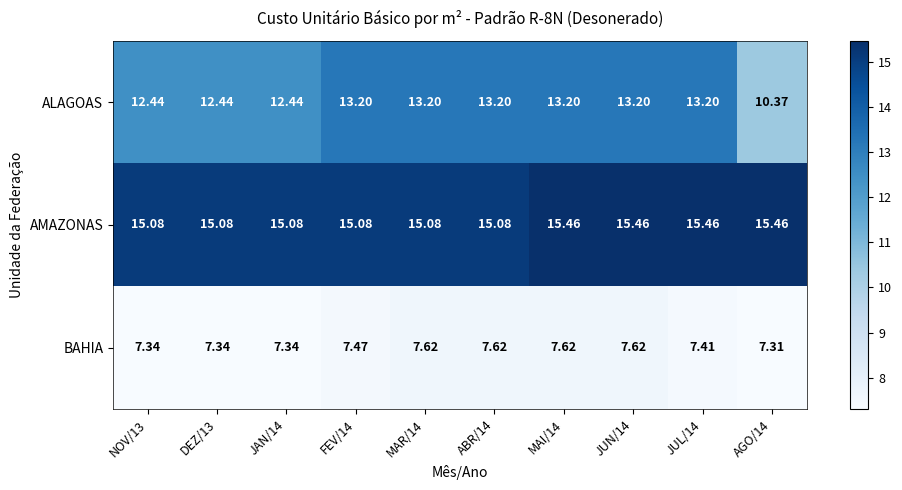

Which series has the largest total across all categories?

AMAZONAS